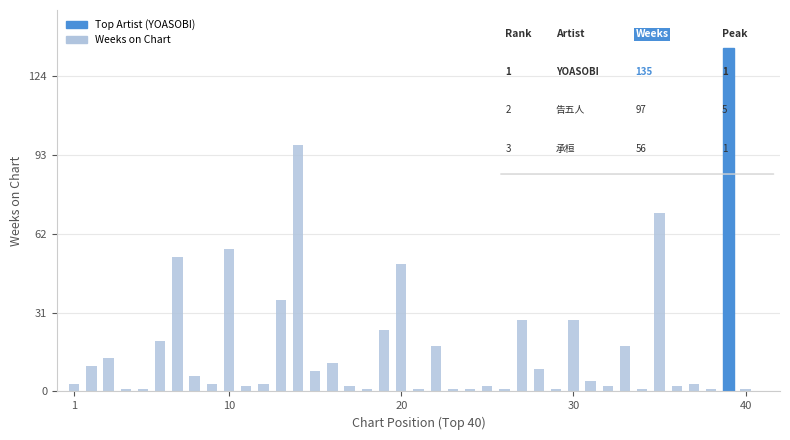

How many data points does each series have?

40